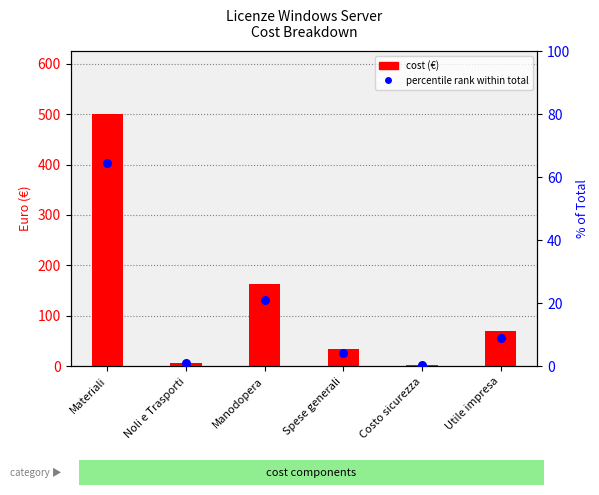

Which series has the largest Y range (max minus min)?

cost (€)